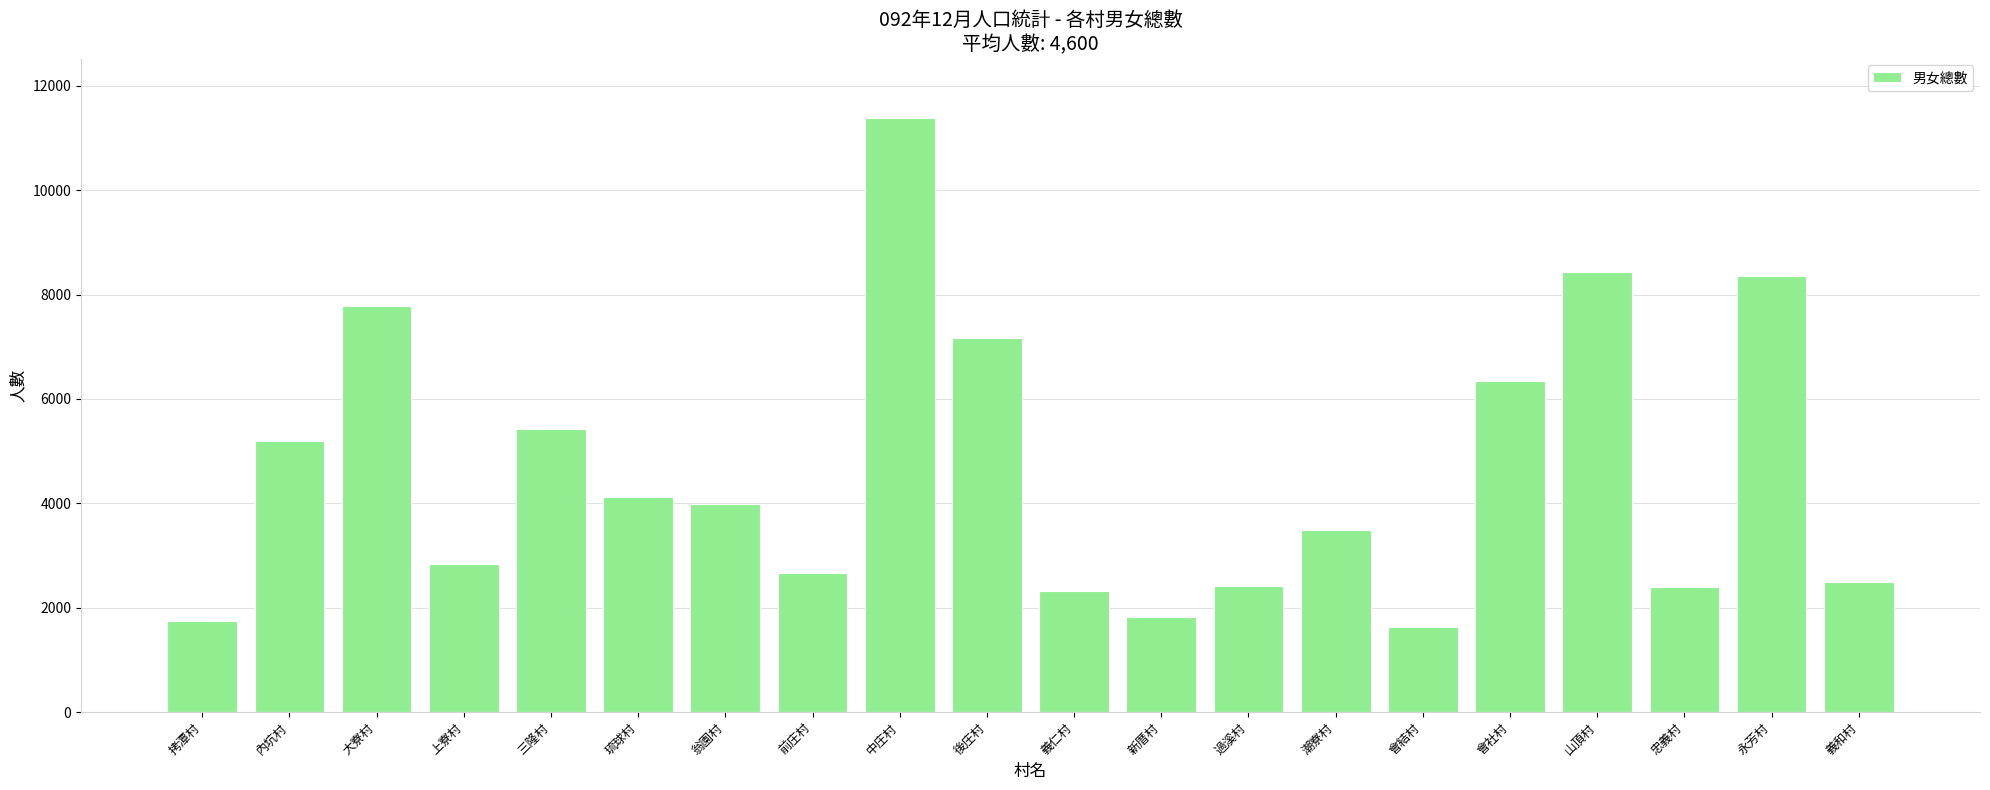

How many data points are less than 3994?

10